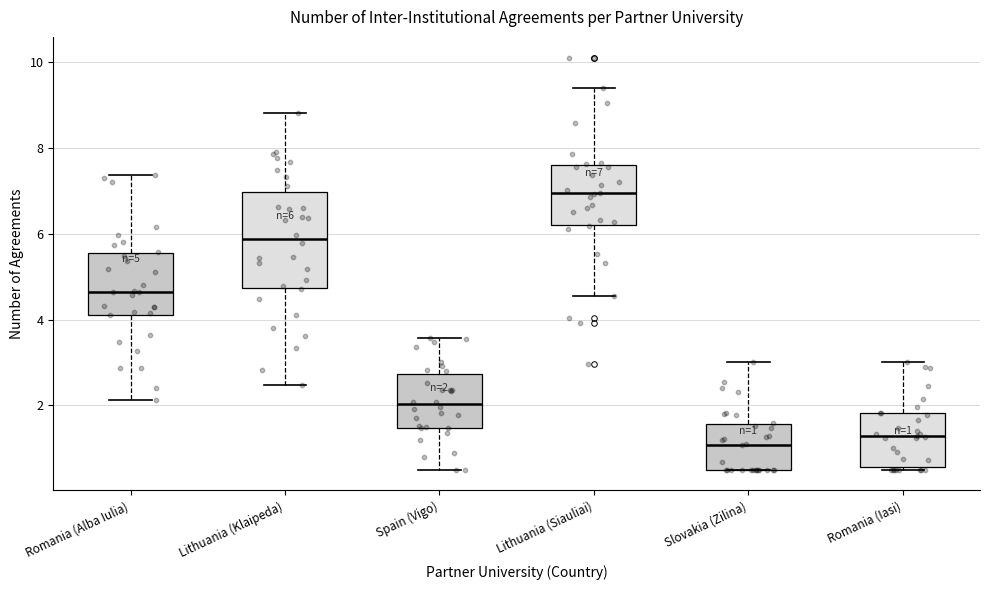

Which box has the highest median line?

Lithuania (Siauliai)